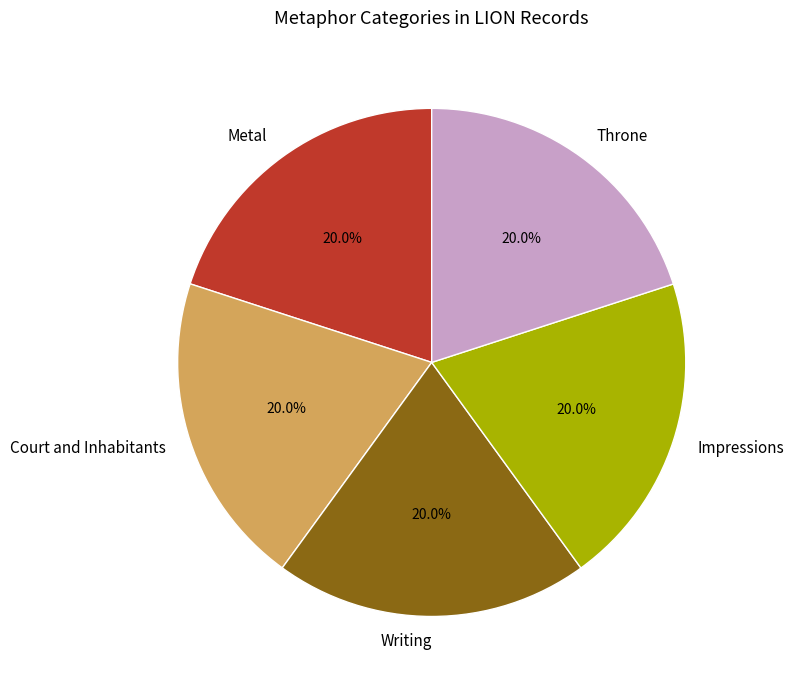

To the nearest percent, what portion does Court and Inhabitants represent?

20%